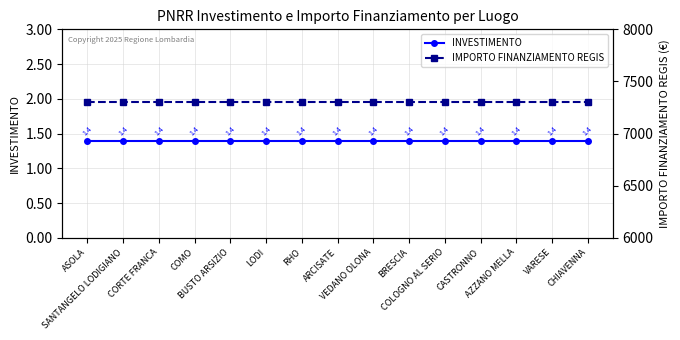

What position from the left is RHO?

7